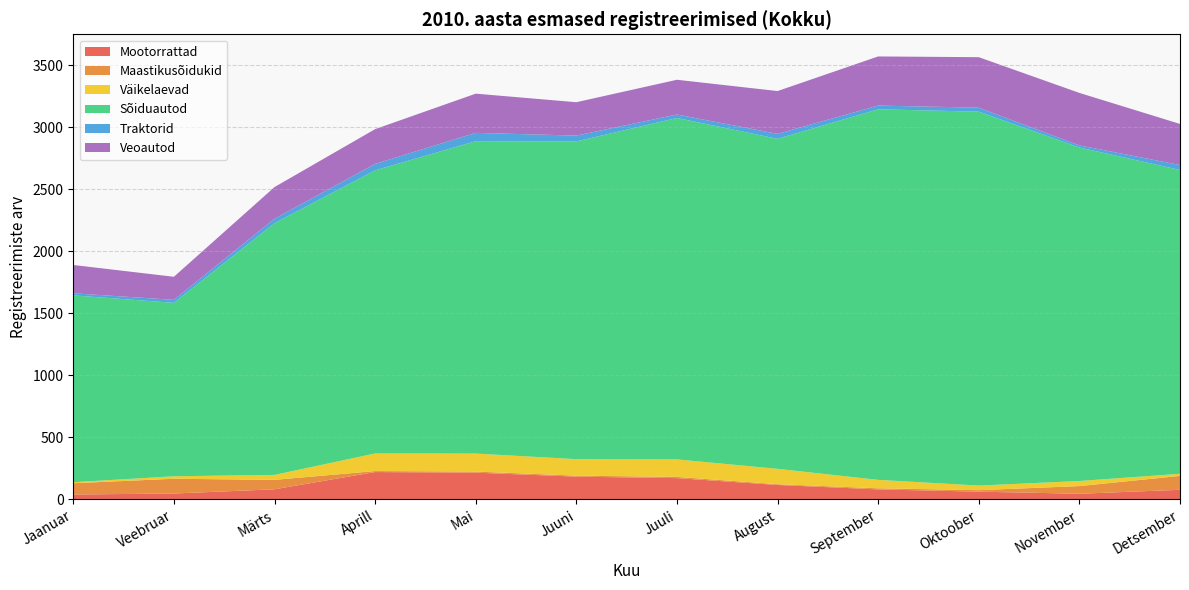

Reading left to right, transcribe all the data shown in this chart.

Mootorrattad: 40	48	82	221	216	184	172	117	81	63	46	78
Maastikusõidukid: 91	119	76	8	9	8	10	6	9	12	62	112
Väikelaevad: 8	20	40	142	145	133	141	124	68	37	41	17
Sõiduautod: 1506	1398	2029	2282	2518	2561	2752	2660	2987	3014	2688	2449
Traktorid: 17	24	36	52	67	47	28	40	30	32	17	40
Veoautod: 228	186	255	280	316	269	280	345	396	407	423	331